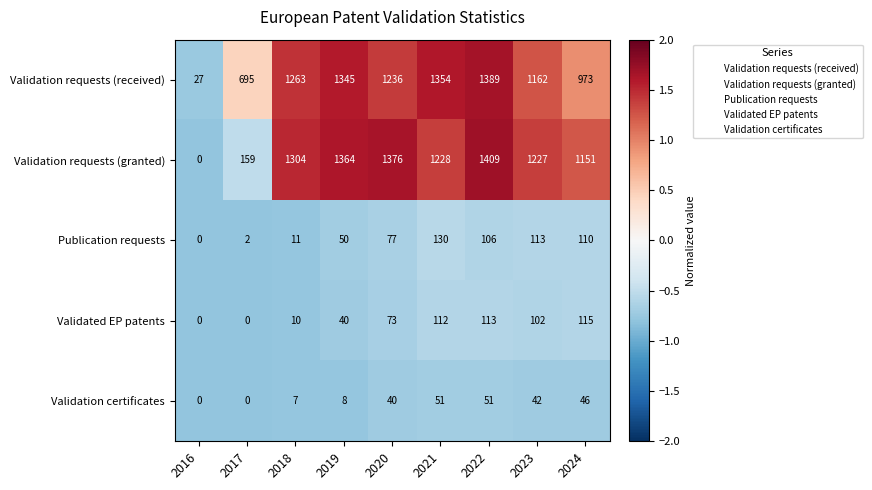

At 2020, list the series in order from largest to smallest.

Validation requests (granted), Validation requests (received), Publication requests, Validated EP patents, Validation certificates